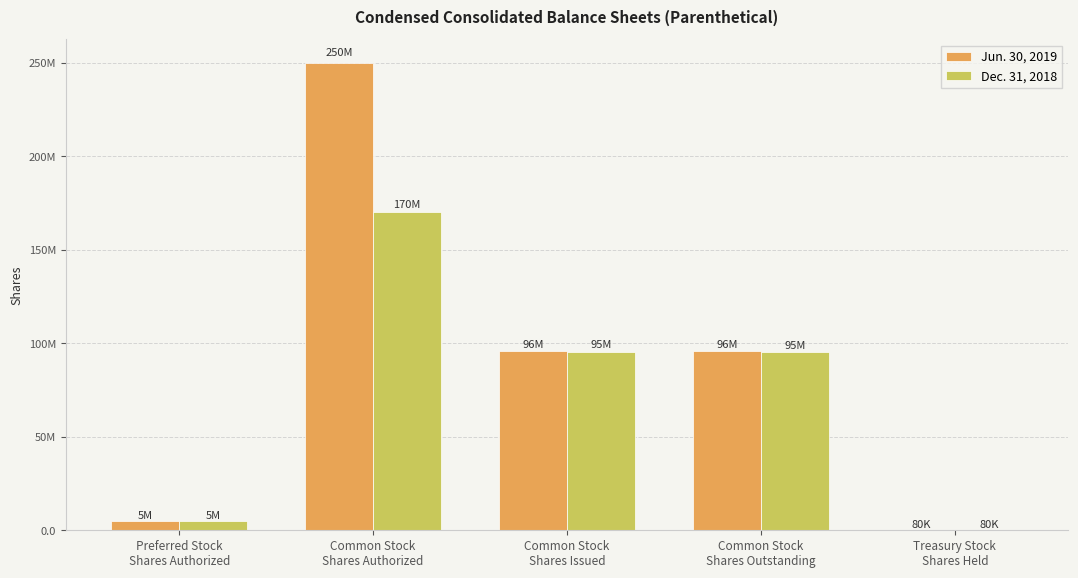

What are all the series names shown in the legend?

Jun. 30, 2019, Dec. 31, 2018